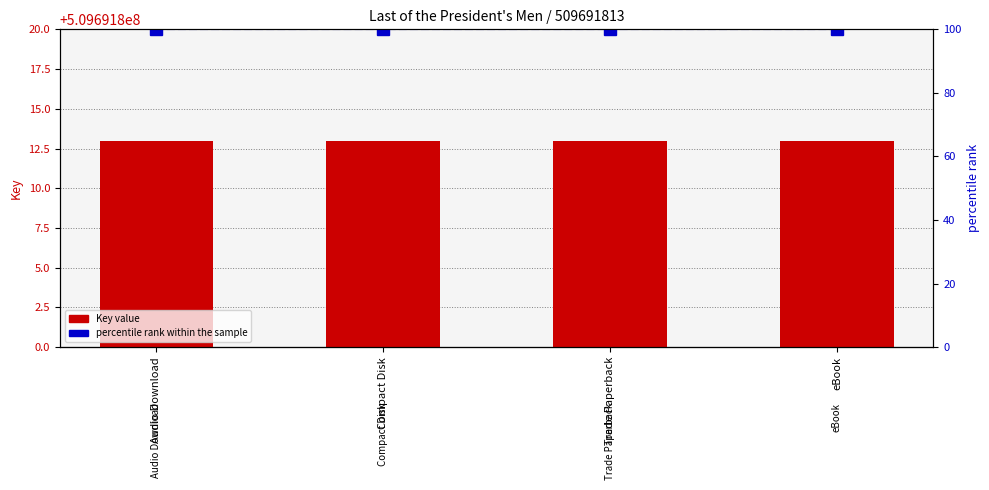

Which has a higher value, eBook or Audio Download?

eBook